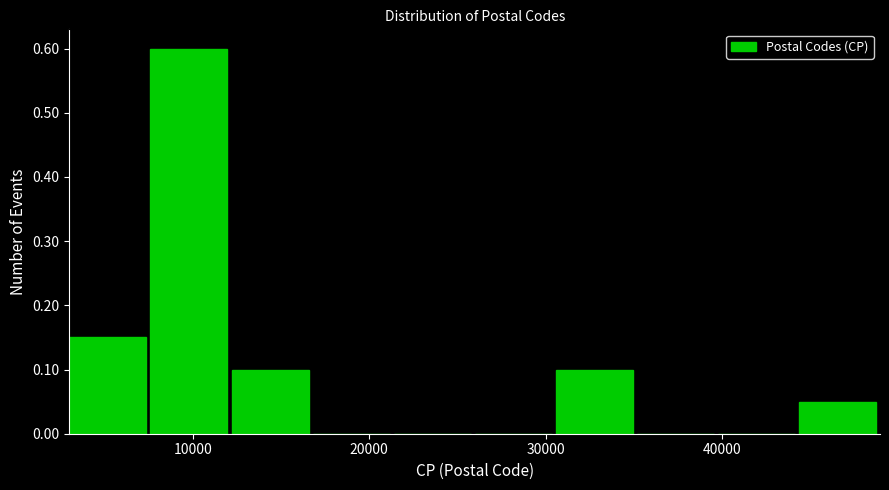

What is the height of the bar covering 44000 to 49000 on the x-axis? Neither the bar edges nor the heights are printed on the chart, so give them approximately, as read against the axes.

0.05